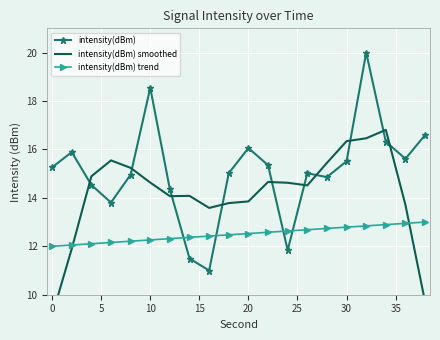

True or false: intensity(dBm) smoothed has a value of 6.4 at 16.

False